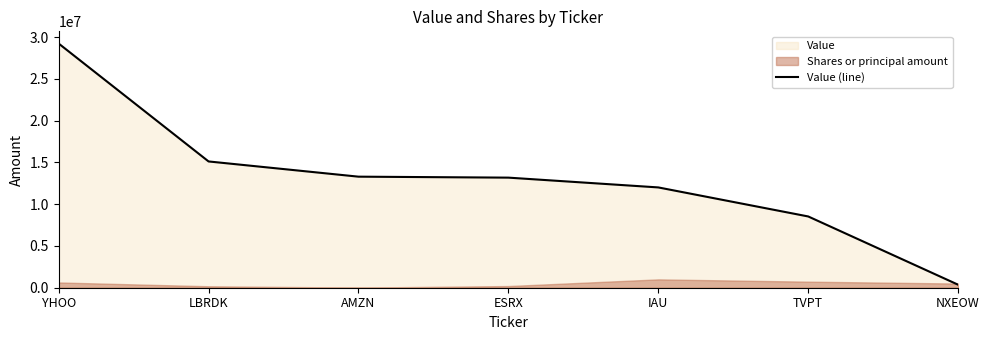

What position from the left is IAU?

5